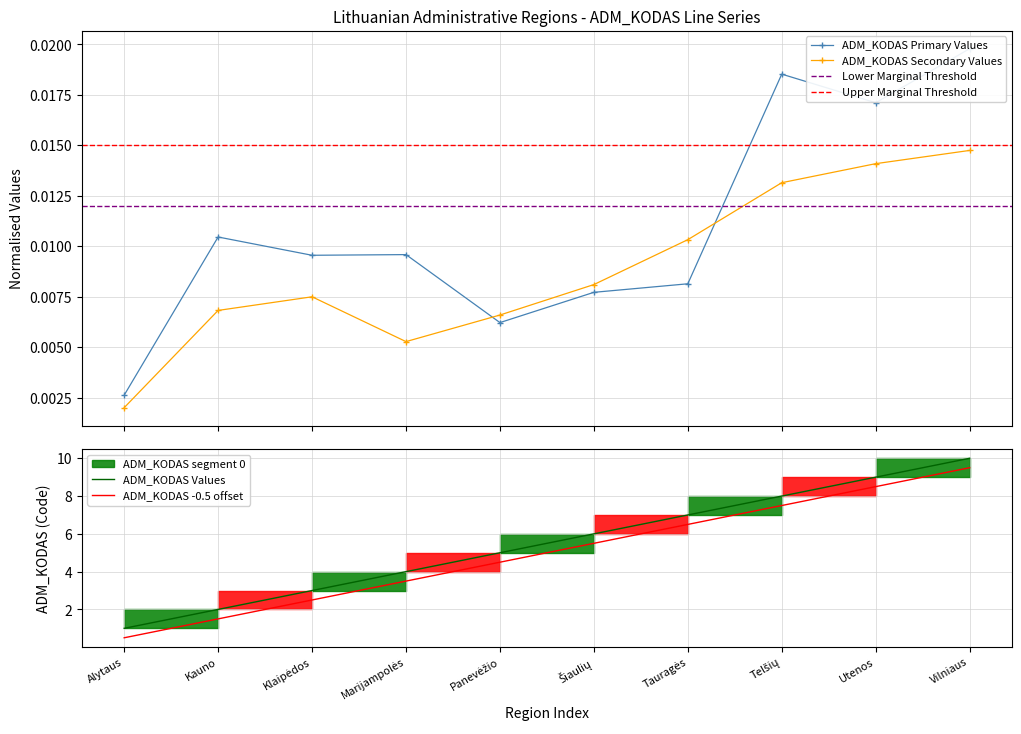

At which label is the value closest to 5?

Panevėžio